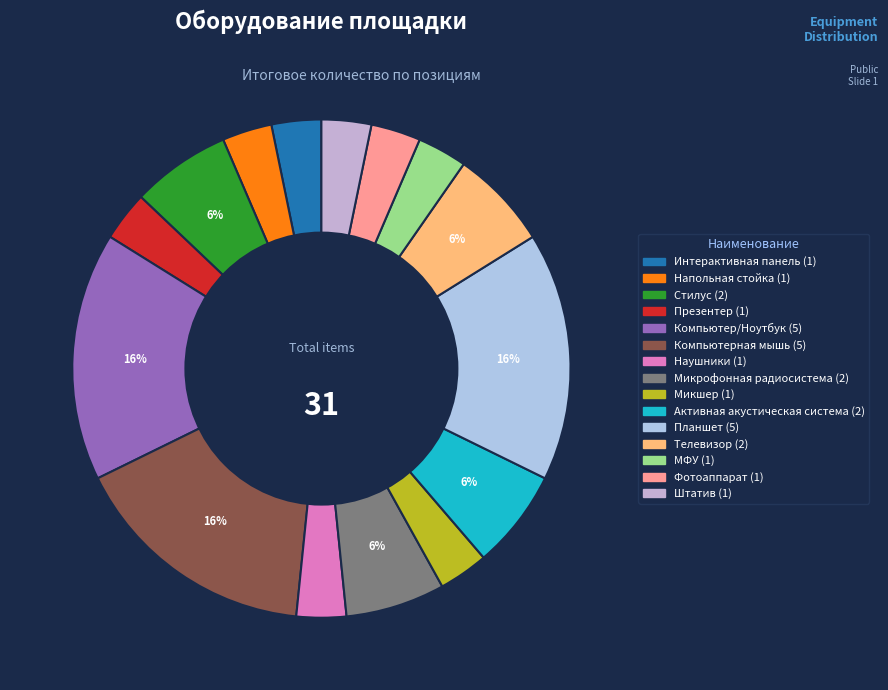

How much of the chart is everything except Наушники?

96.8%